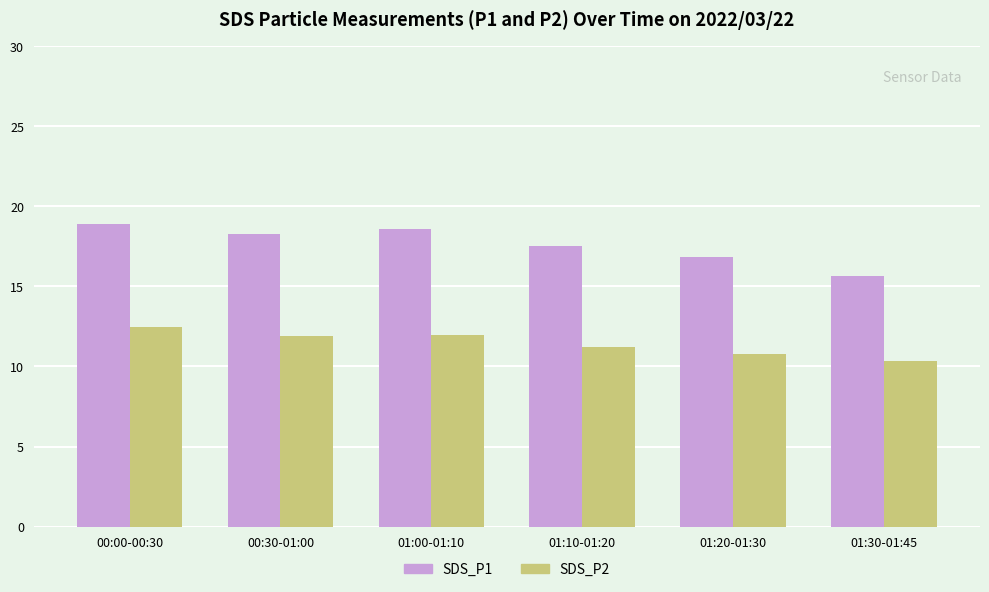

What is the lowest value of the SDS_P1 series?

15.7